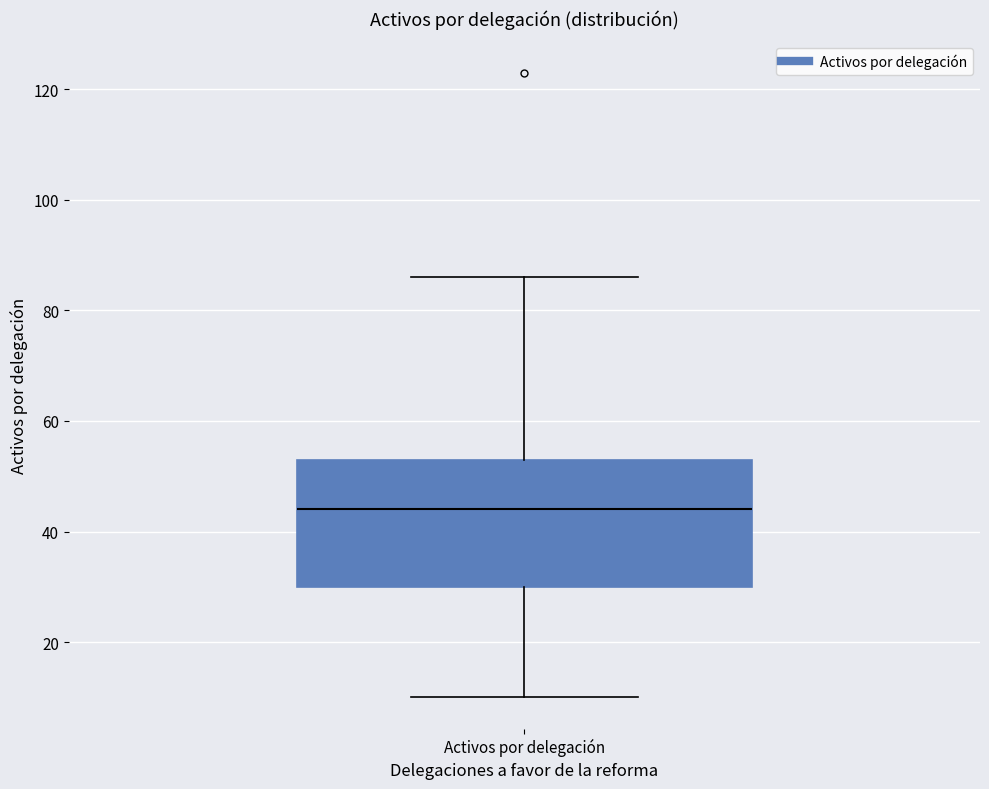

Transcribe this box plot: give where the median line is, the range the box spans, and where the two whiskers end, as read against the y-axis. The values are not printed on the chart, so give them approximately, as read against the axis.

median 44, box 30 to 54, whiskers 10 to 86